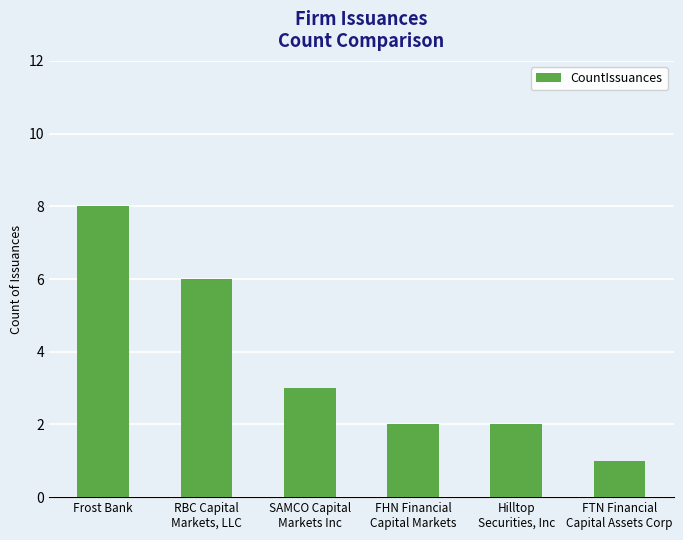

What is the greatest value displayed?

8